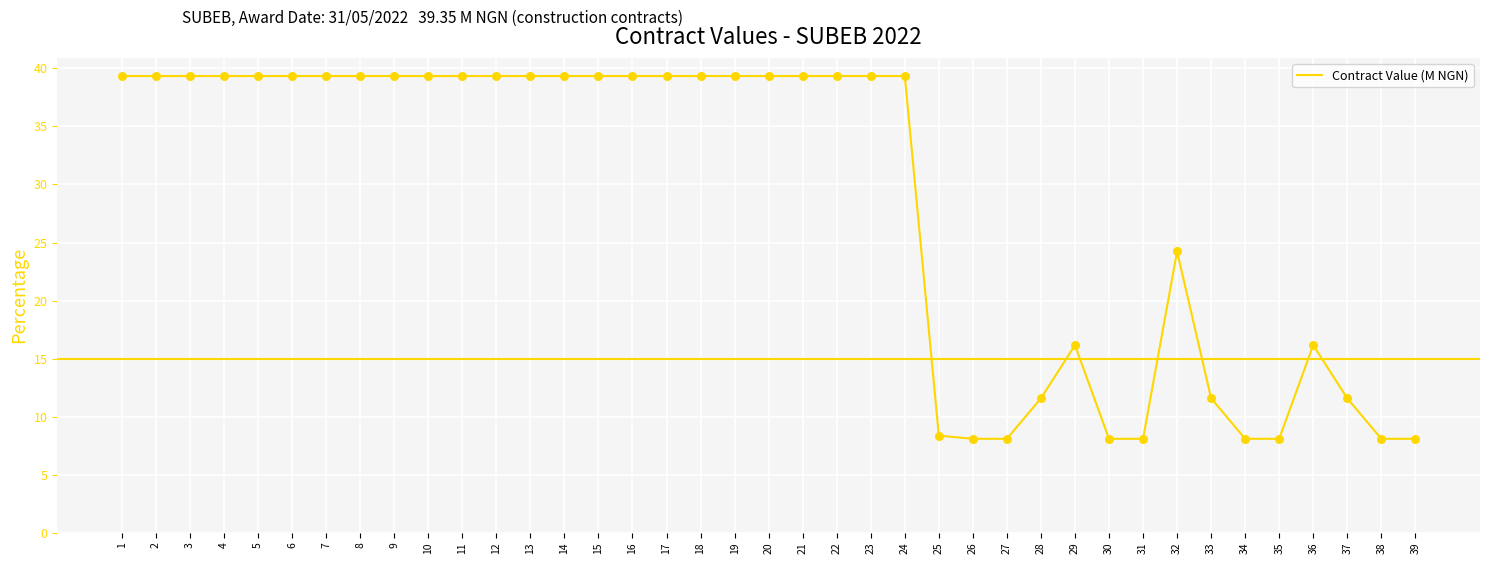

Approximately how many times larger is the value at 29 compared to 6?

0.4